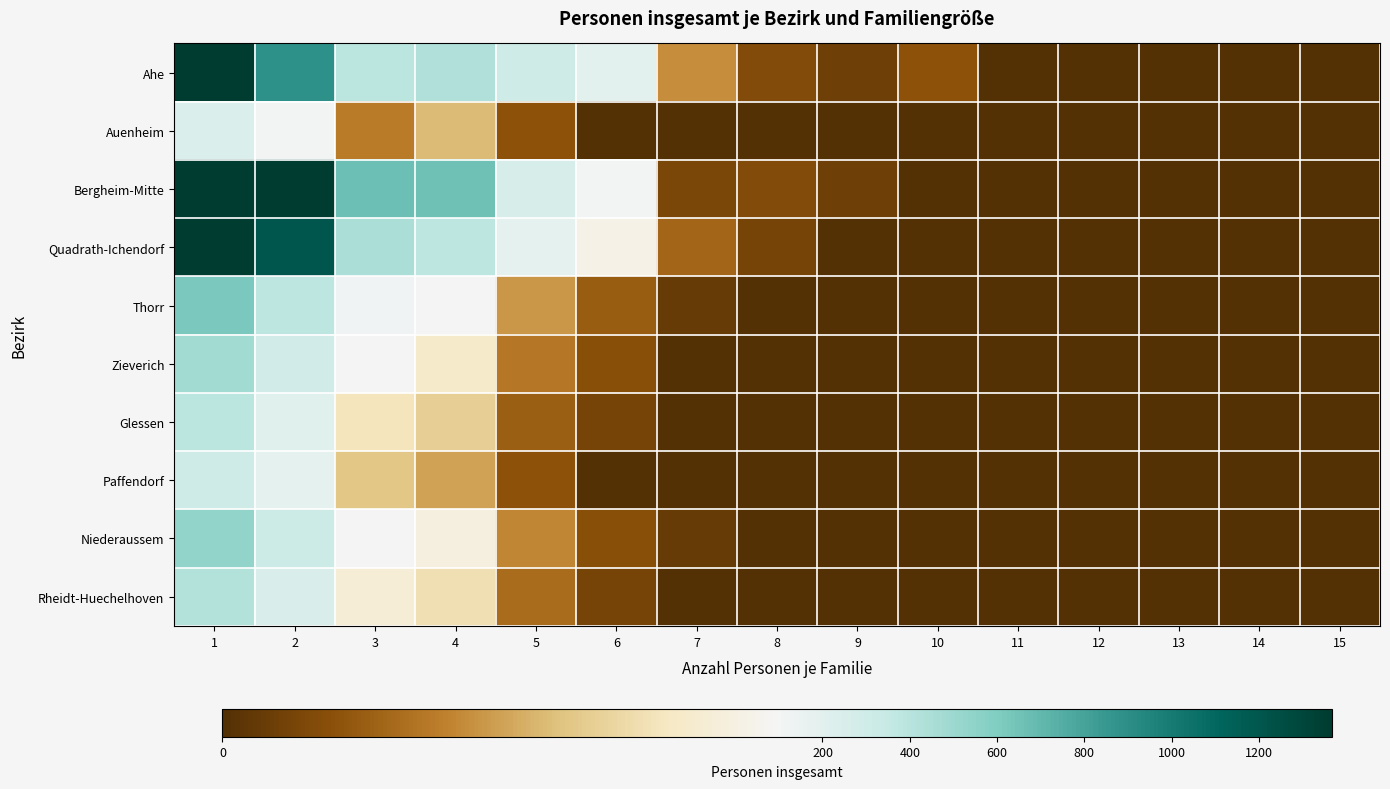

Between 3 and 13, which series saw the biggest shift?

Bergheim-Mitte